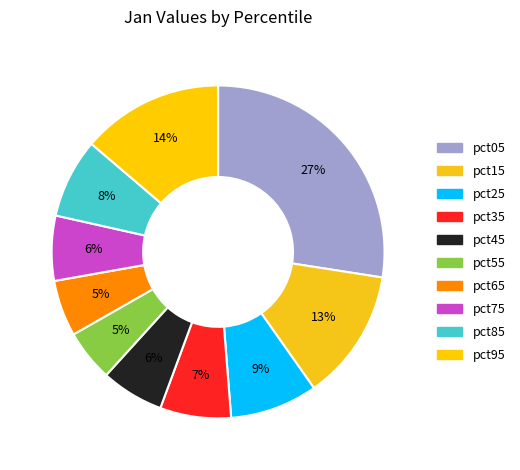

What percentage do pct45 and pct15 together represent?

18.9%